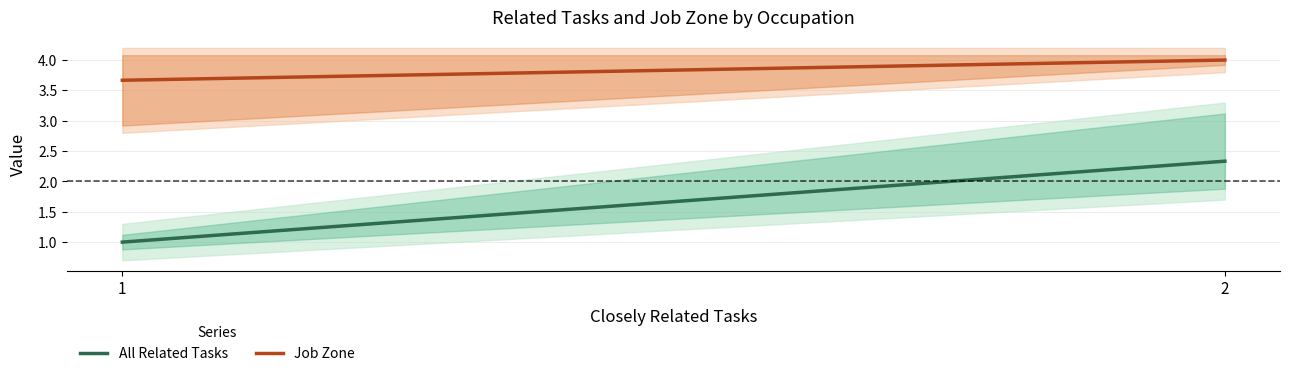

Read the Job Zone value at 2.

4.0